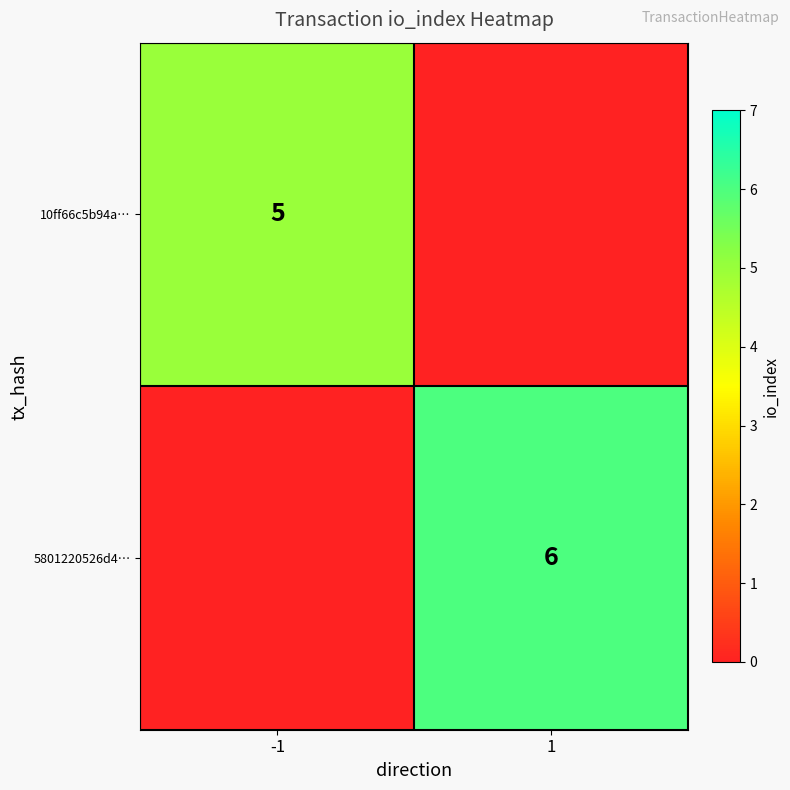

The 5801220526d4… series shows 6 at 1. True or false?

True